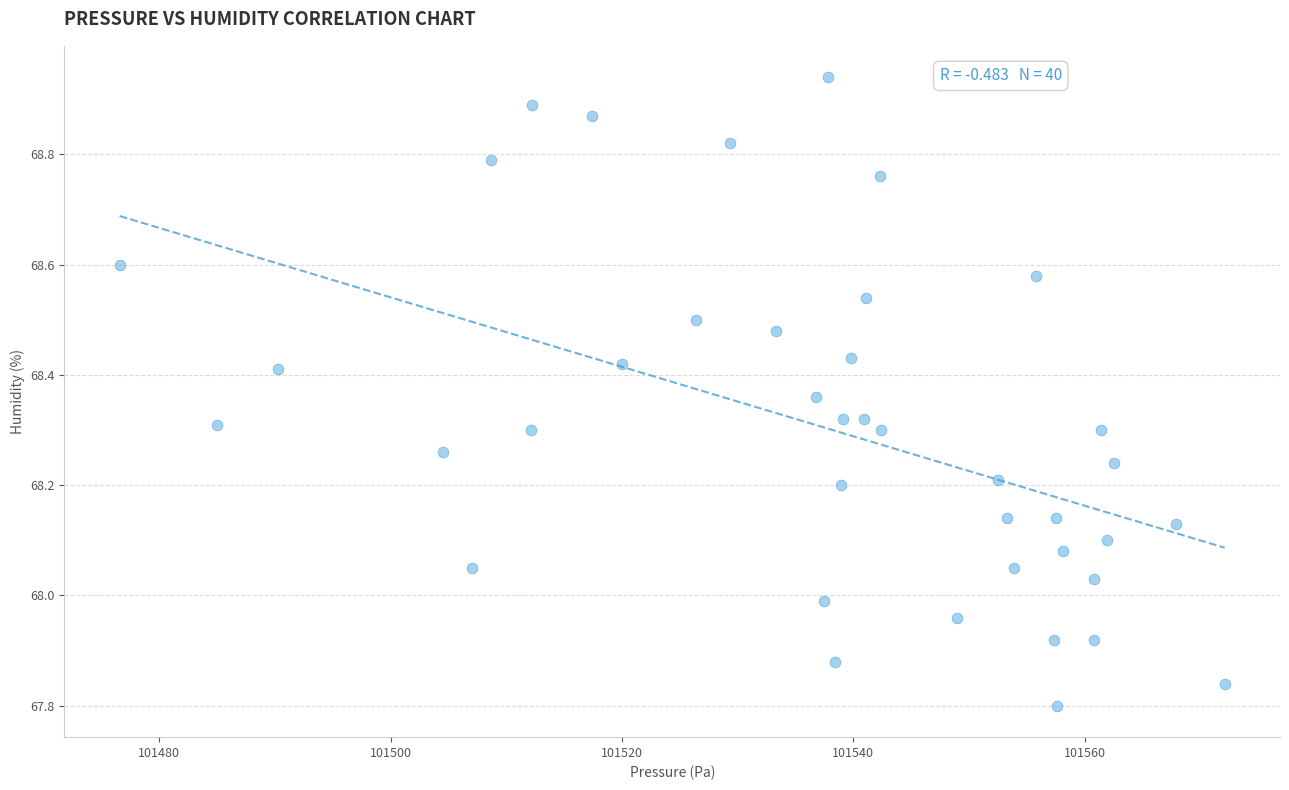

What is the range of X values (max minus min)?

95.5